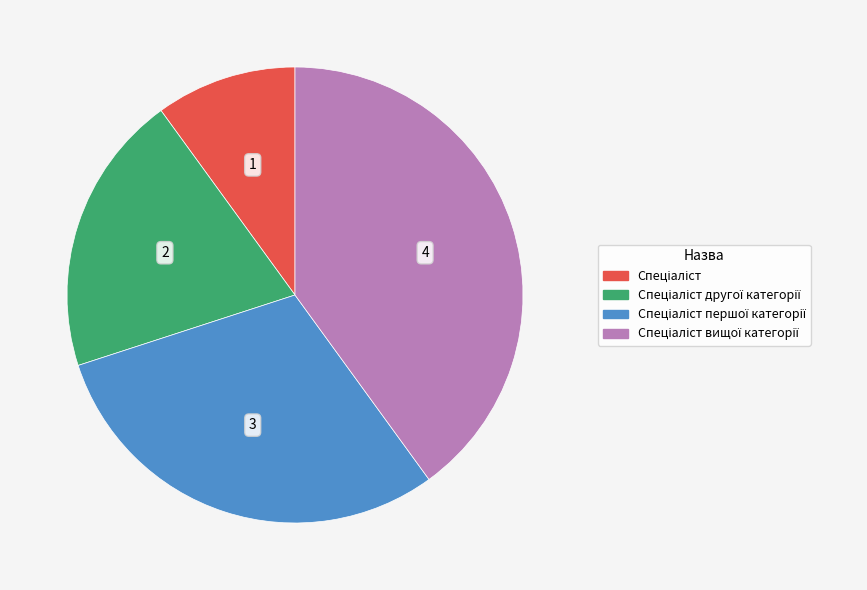

Does any single category account for the majority?

No